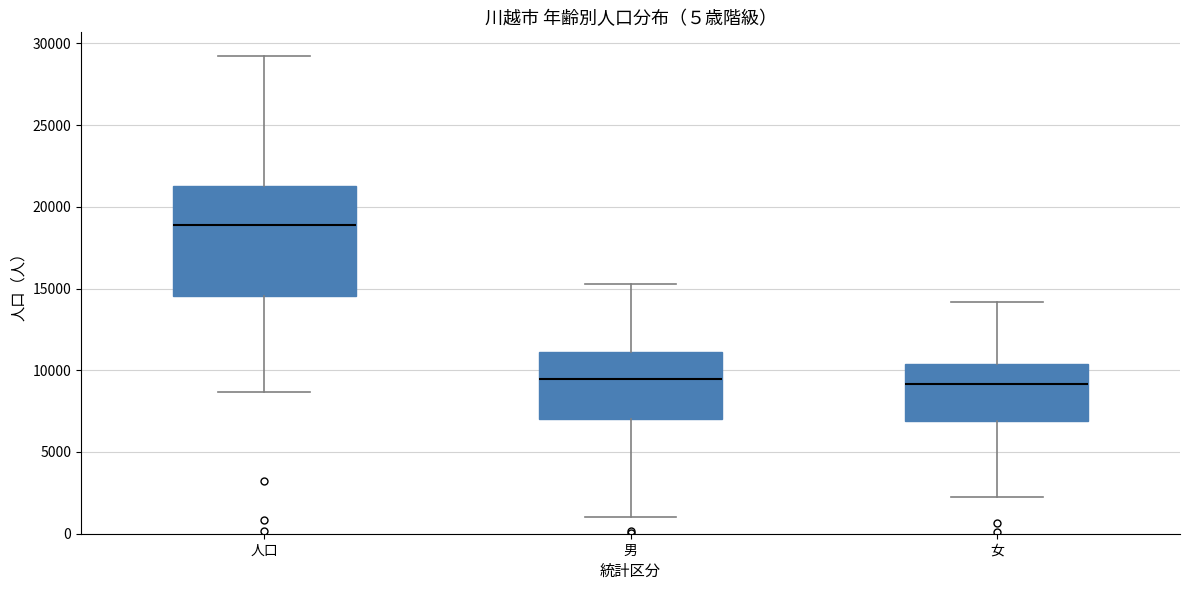

Reading left to right, transcribe this box plot: for each box, give where its median line is, the range the box spans, and where its two whiskers end, as read against the y-axis. The values are not printed on the chart, so give them approximately, as read against the axis.

人口: median 19000, box 14500 to 21500, whiskers 8500 to 29000
男: median 9500, box 7000 to 11000, whiskers 1000 to 15500
女: median 9000, box 7000 to 10500, whiskers 2000 to 14000